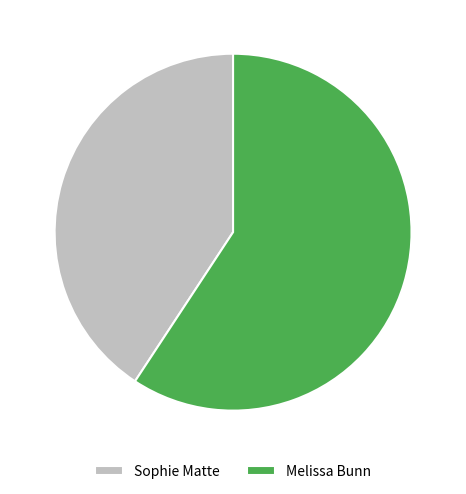

Which category has the biggest portion of the pie?

Melissa Bunn